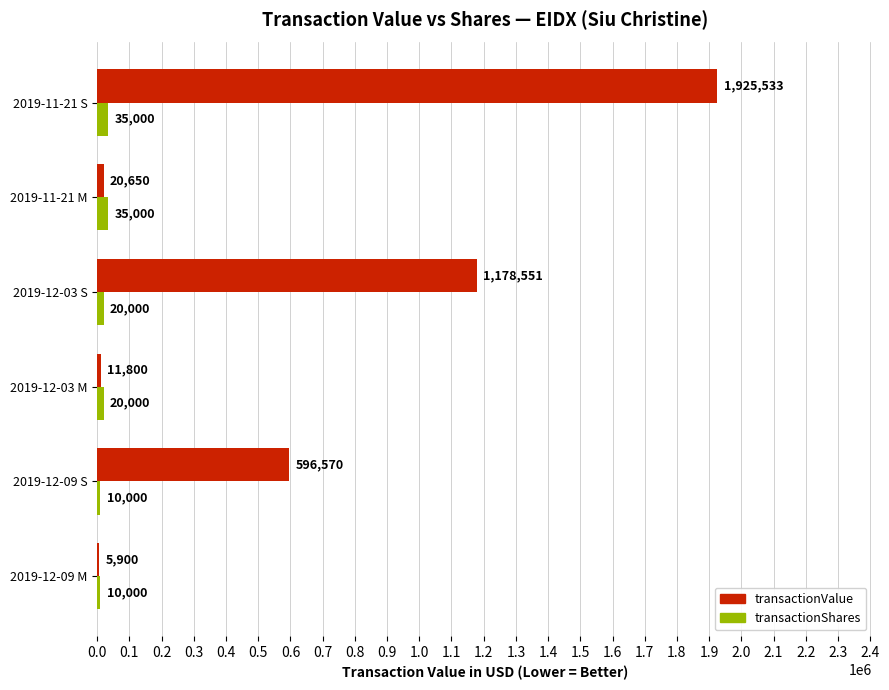

Which series has the largest total across all categories?

transactionValue